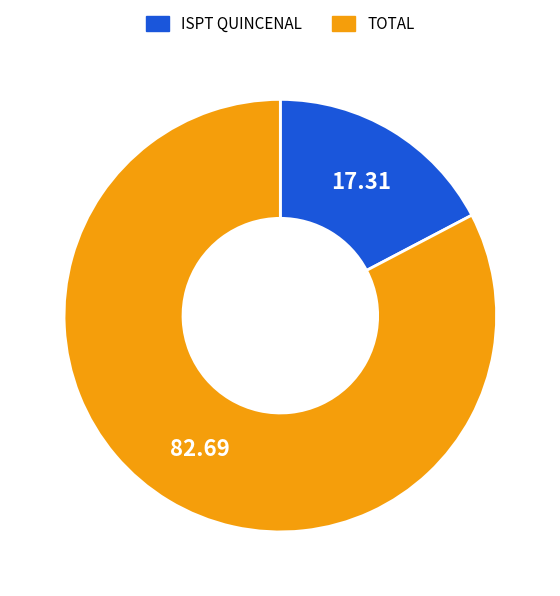

Is the sum of ISPT QUINCENAL and TOTAL greater than half?

Yes